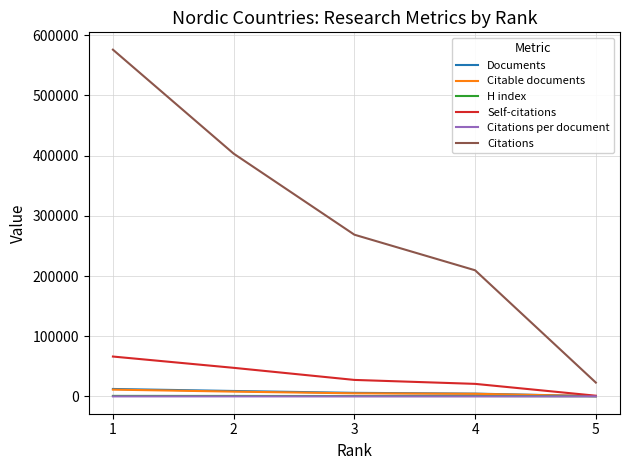

Is the value of Citations at 5 greater than the value of H index at 5?

Yes